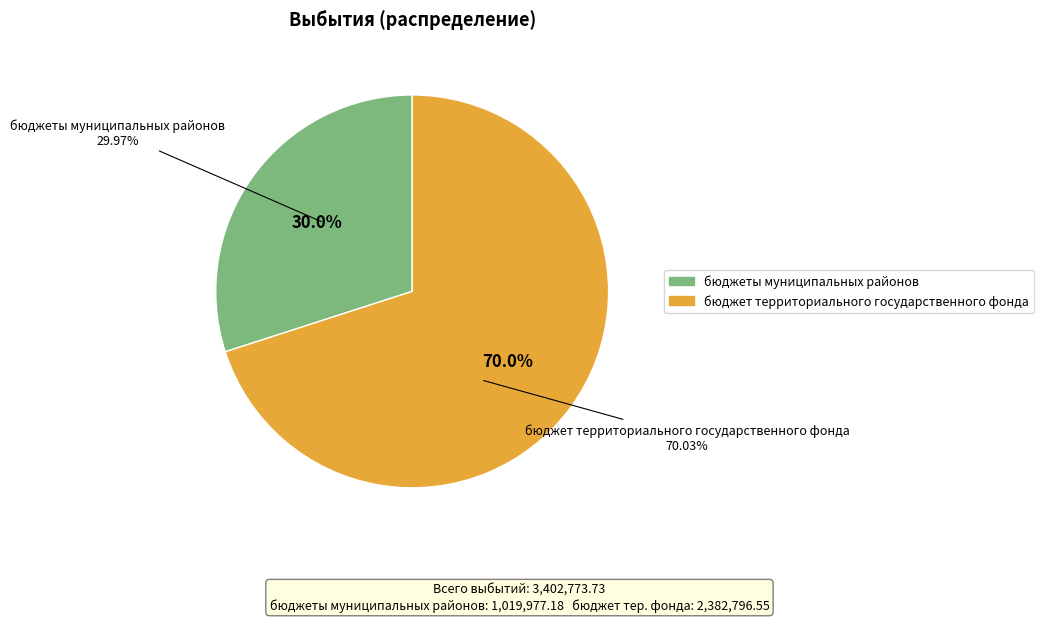

How many segments does this pie chart have?

2